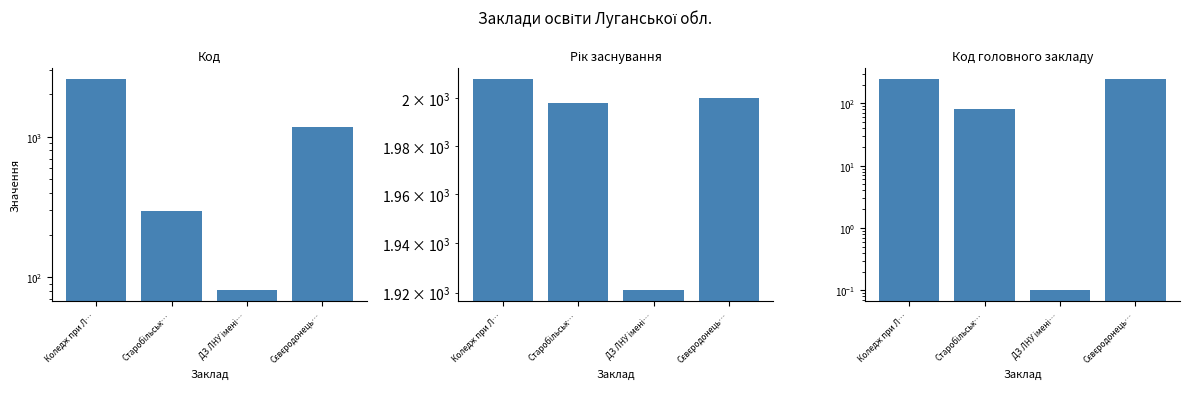

At which label is Код головного закладу closest to 124?

Старобільськ…